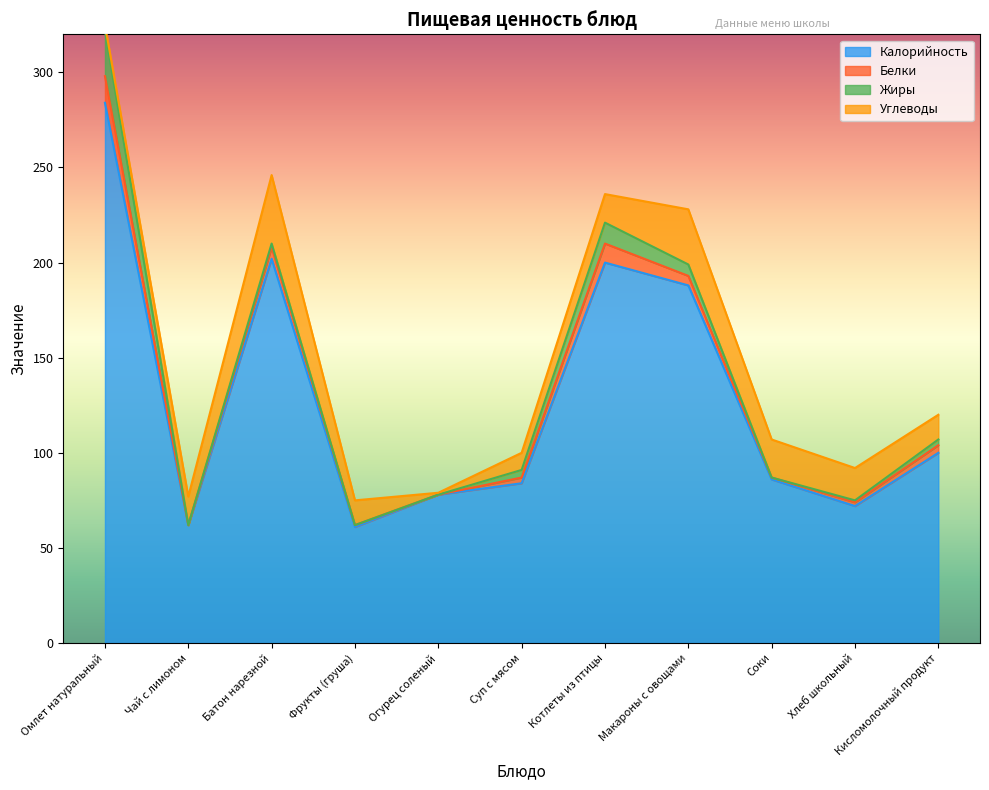

Reading right to left, transcribe all the data shown in this chart.

Калорийность: Кисломолочный продукт=100	Хлеб школьный=72	Соки=86	Макароны с овощами=188	Котлеты из птицы=200	Суп с мясом=84	Огурец соленый=78	Фрукты (груша)=61	Батон нарезной=202	Чай с лимоном=62	Омлет натуральный=284
Белки: Кисломолочный продукт=4	Хлеб школьный=2	Соки=1	Макароны с овощами=5	Котлеты из птицы=10	Суп с мясом=3	Огурец соленый=0	Фрукты (груша)=1	Батон нарезной=6	Чай с лимоном=0	Омлет натуральный=14
Жиры: Кисломолочный продукт=3	Хлеб школьный=1	Соки=0	Макароны с овощами=6	Котлеты из птицы=11	Суп с мясом=4	Огурец соленый=0	Фрукты (груша)=0	Батон нарезной=2	Чай с лимоном=0	Омлет натуральный=24
Углеводы: Кисломолочный продукт=13	Хлеб школьный=17	Соки=20	Макароны с овощами=29	Котлеты из птицы=15	Суп с мясом=9	Огурец соленый=1	Фрукты (груша)=13	Батон нарезной=36	Чай с лимоном=15	Омлет натуральный=3